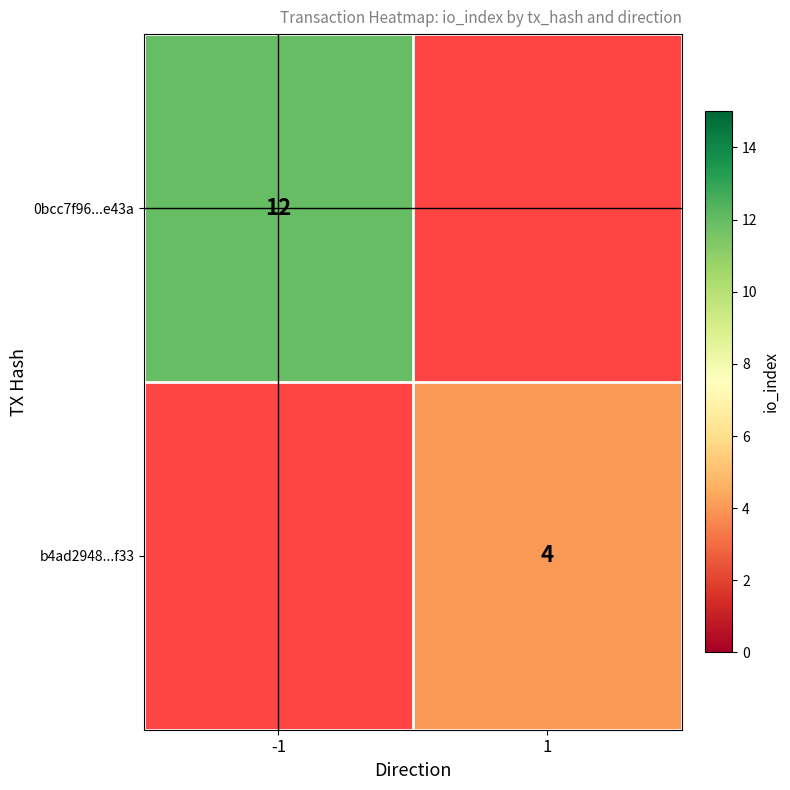

Count the number of data series in this chart.

2